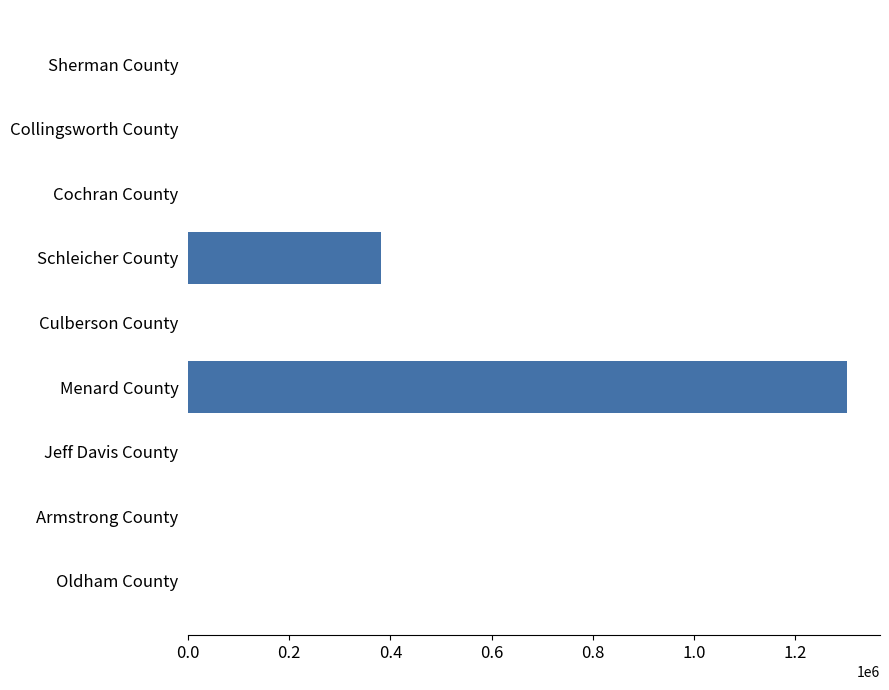

Reading top to bottom, extract all data points from this chart.

Sherman County=0.0	Collingsworth County=0.0	Cochran County=0.0	Schleicher County=381603.2	Culberson County=0.0	Menard County=1302908.6	Jeff Davis County=0.0	Armstrong County=0.0	Oldham County=0.0